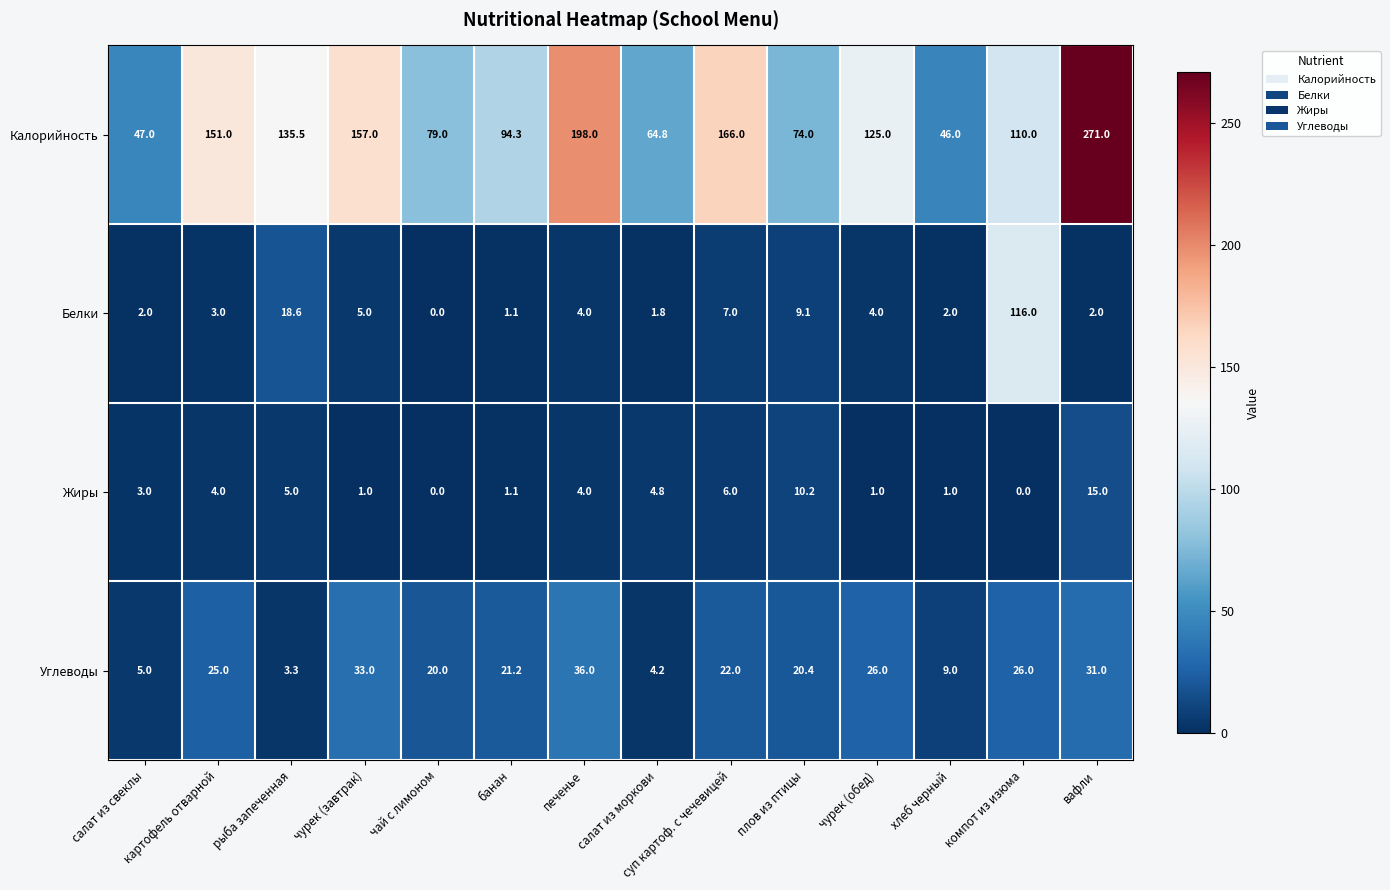

Which series has the widest spread of values?

Калорийность